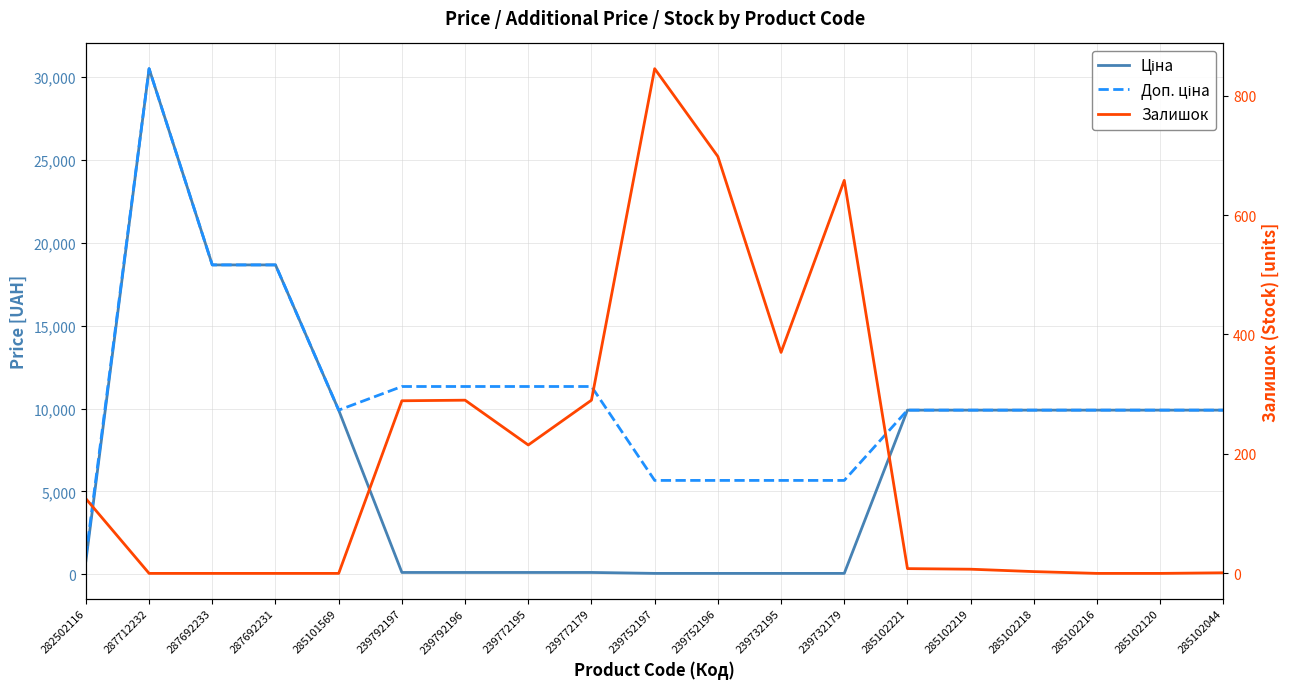

What is the sum of the Ціна values at 239792196 and 285102120?

10021.8